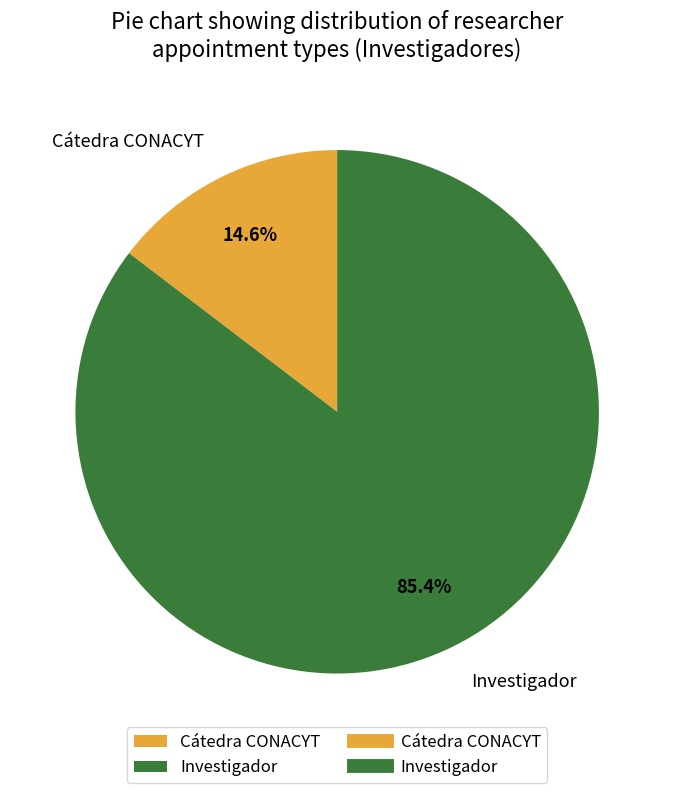

Is it true that Investigador is 77% of the pie?

False